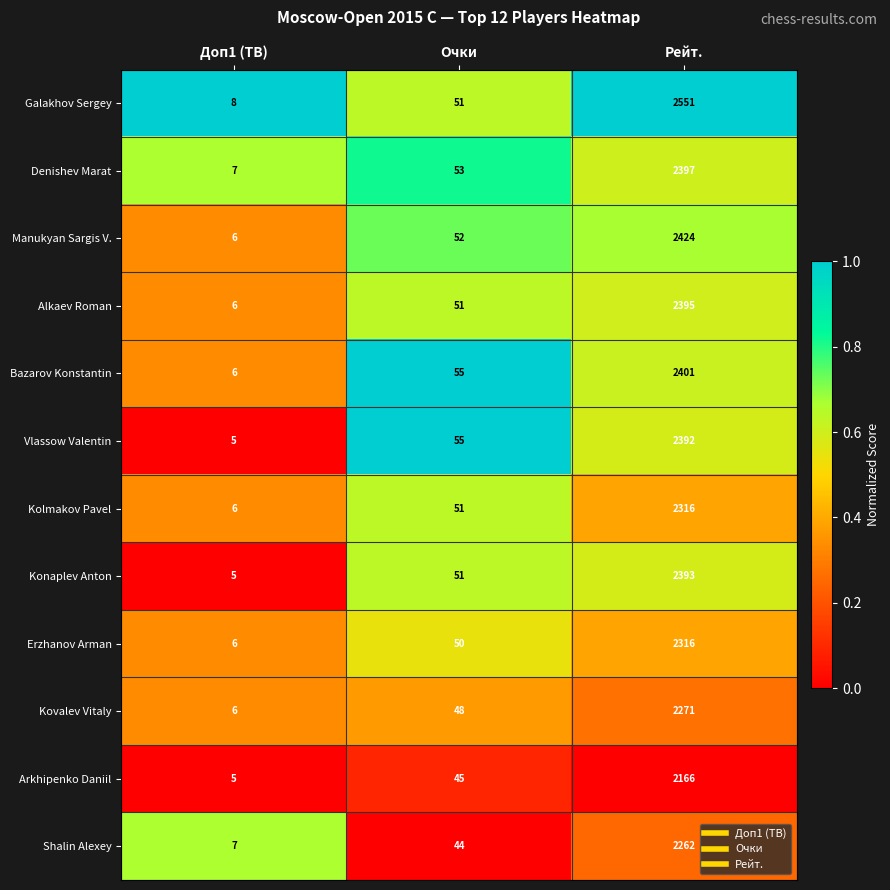

List the labels in order of Denishev Marat value, largest first.

Рейт., Очки, Доп1 (TB)